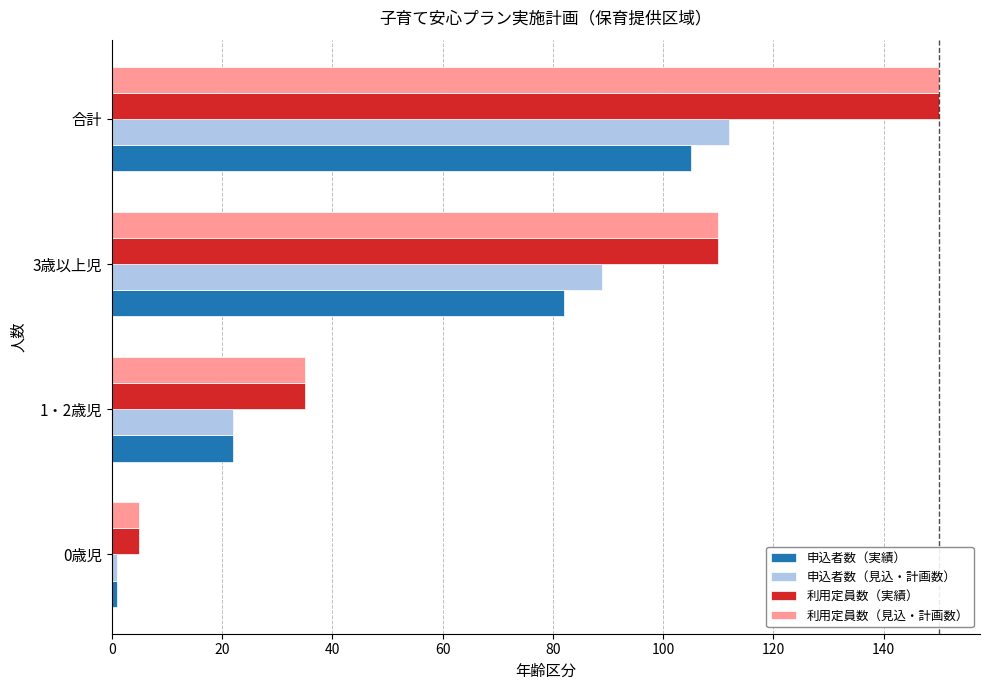

At which label is 利用定員数（実績） closest to 77?

3歳以上児